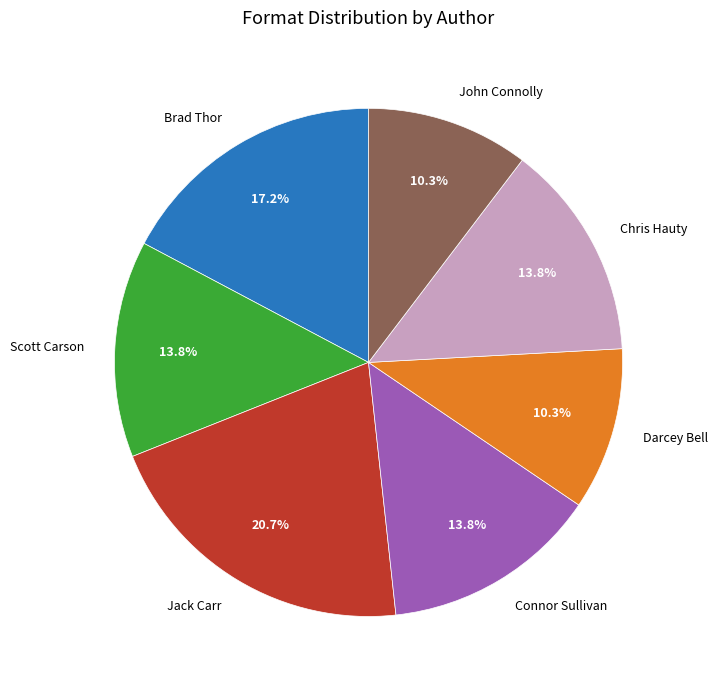

Which slice is the largest?

Jack Carr